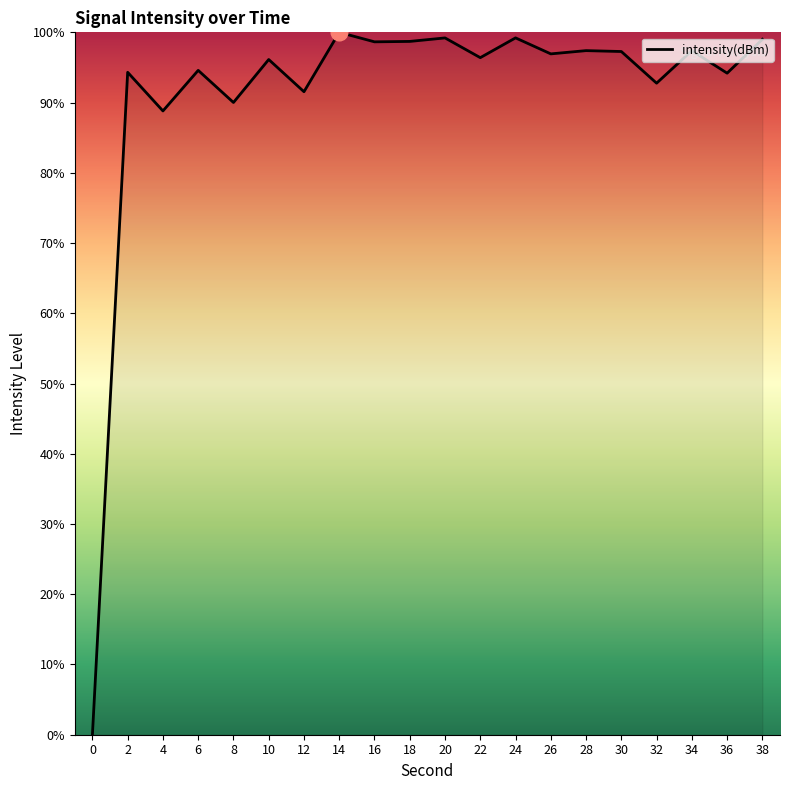

What is the sum of all values?

1822.5